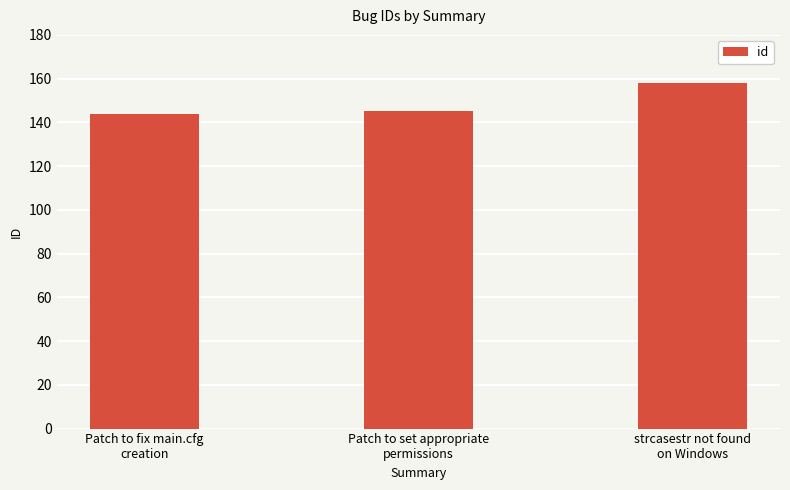

What is the ratio of the value at strcasestr not found
on Windows to the value at Patch to fix main.cfg
creation?

1.1